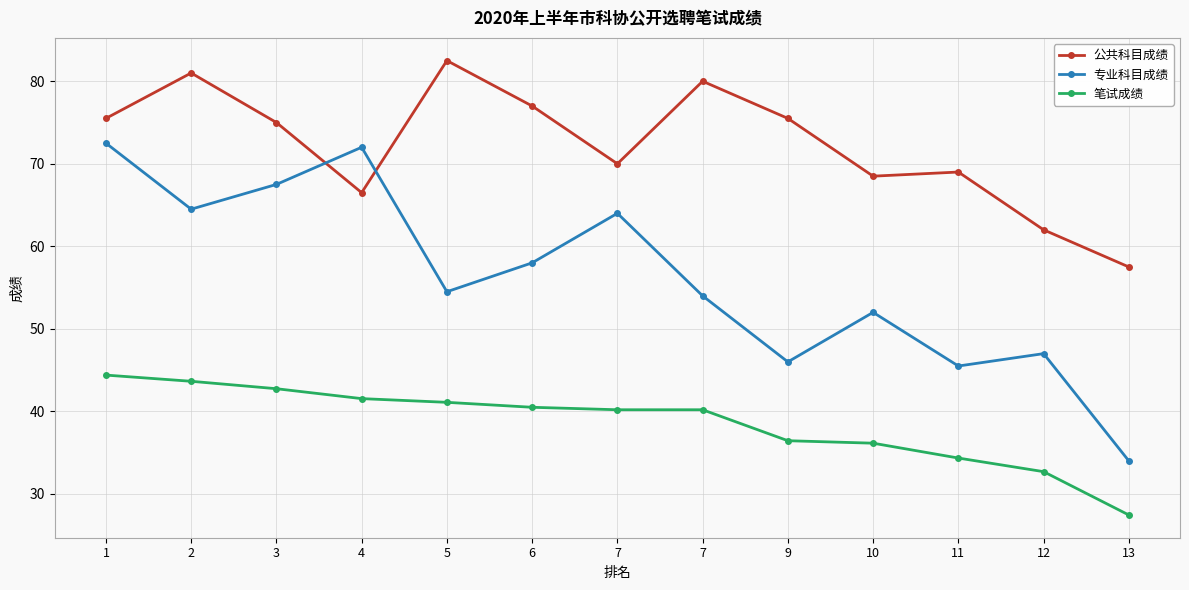

Is the value of 专业科目成绩 at 5 greater than the value of 公共科目成绩 at 1?

No